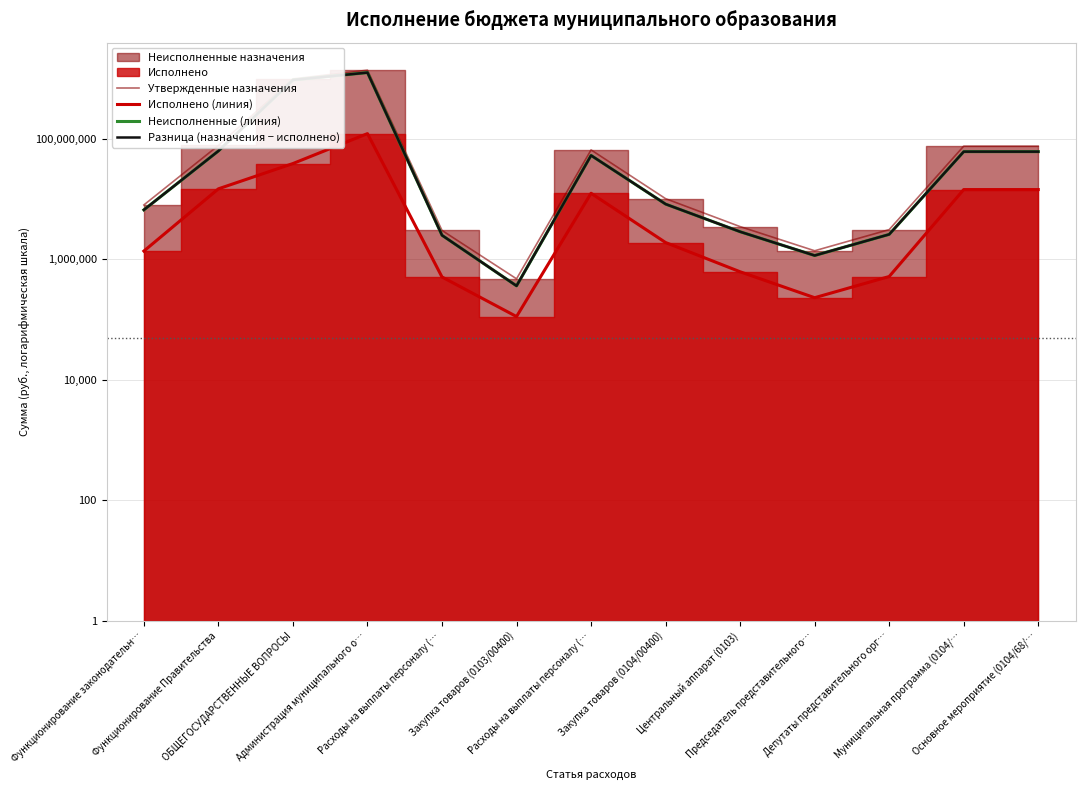

What is the approximate value of Исполнено (линия) at Основное мероприятие (0104/68/…?

14343556.8